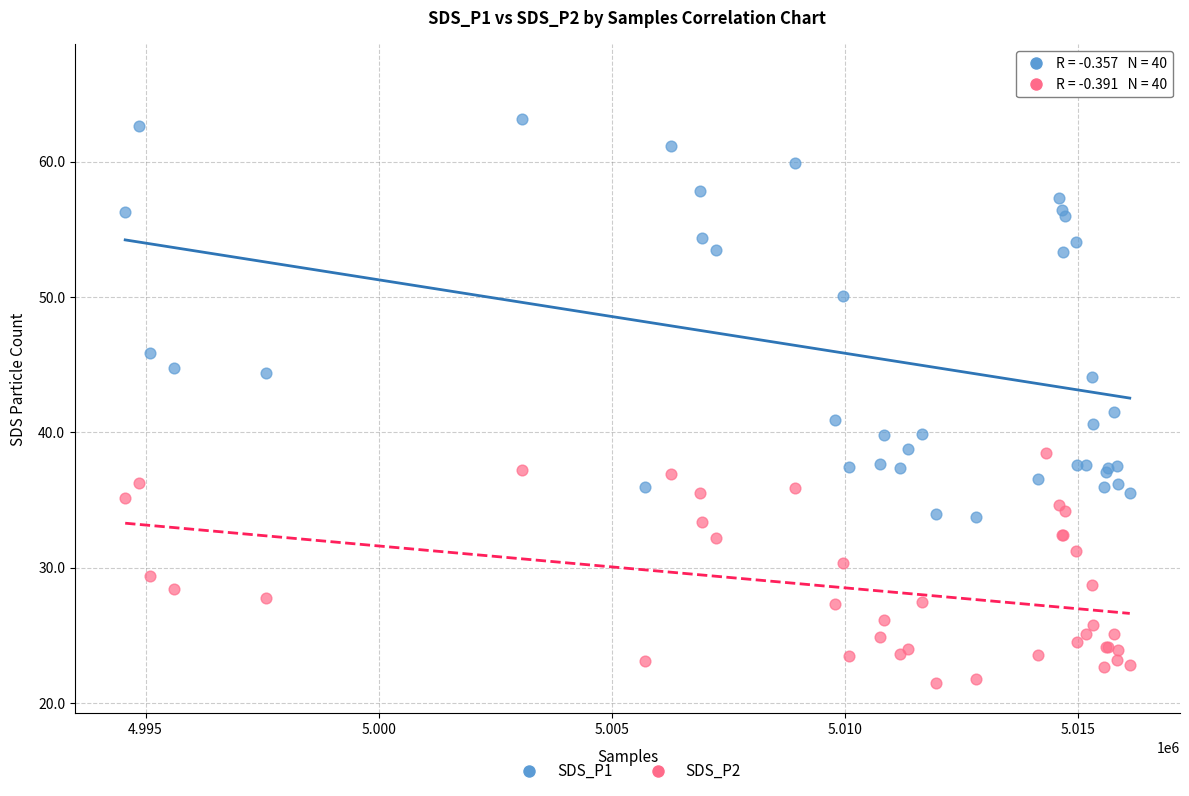

Which series contains the lowest Y value?

SDS_P2